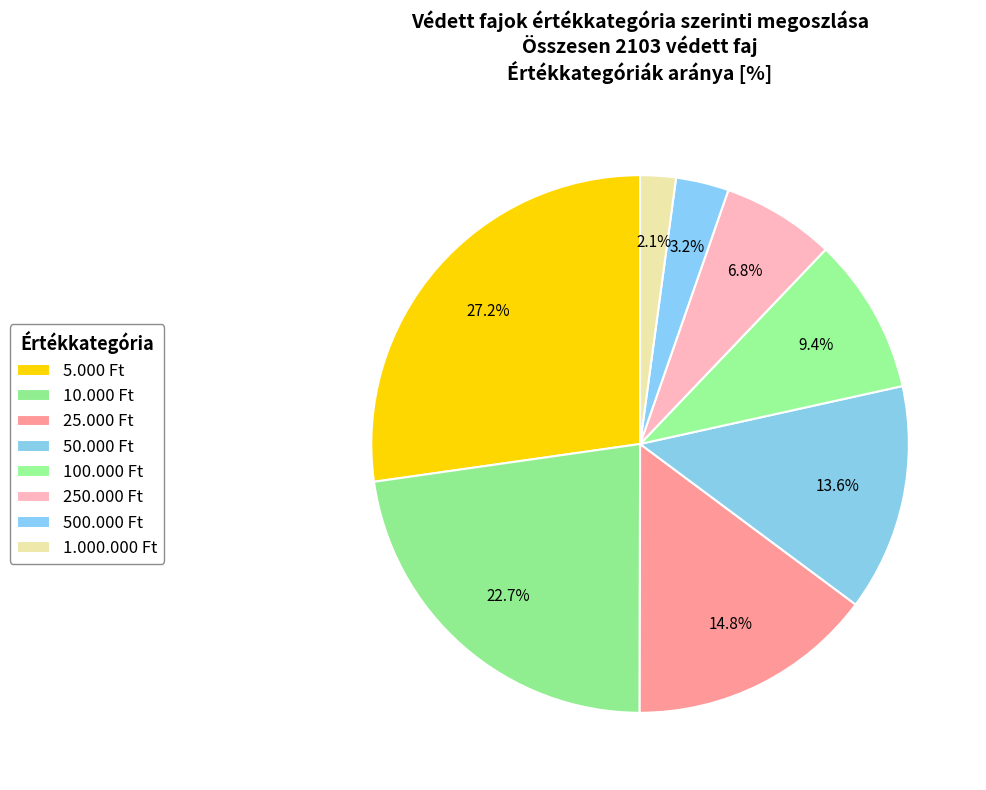

Count the number of slices in the pie.

8